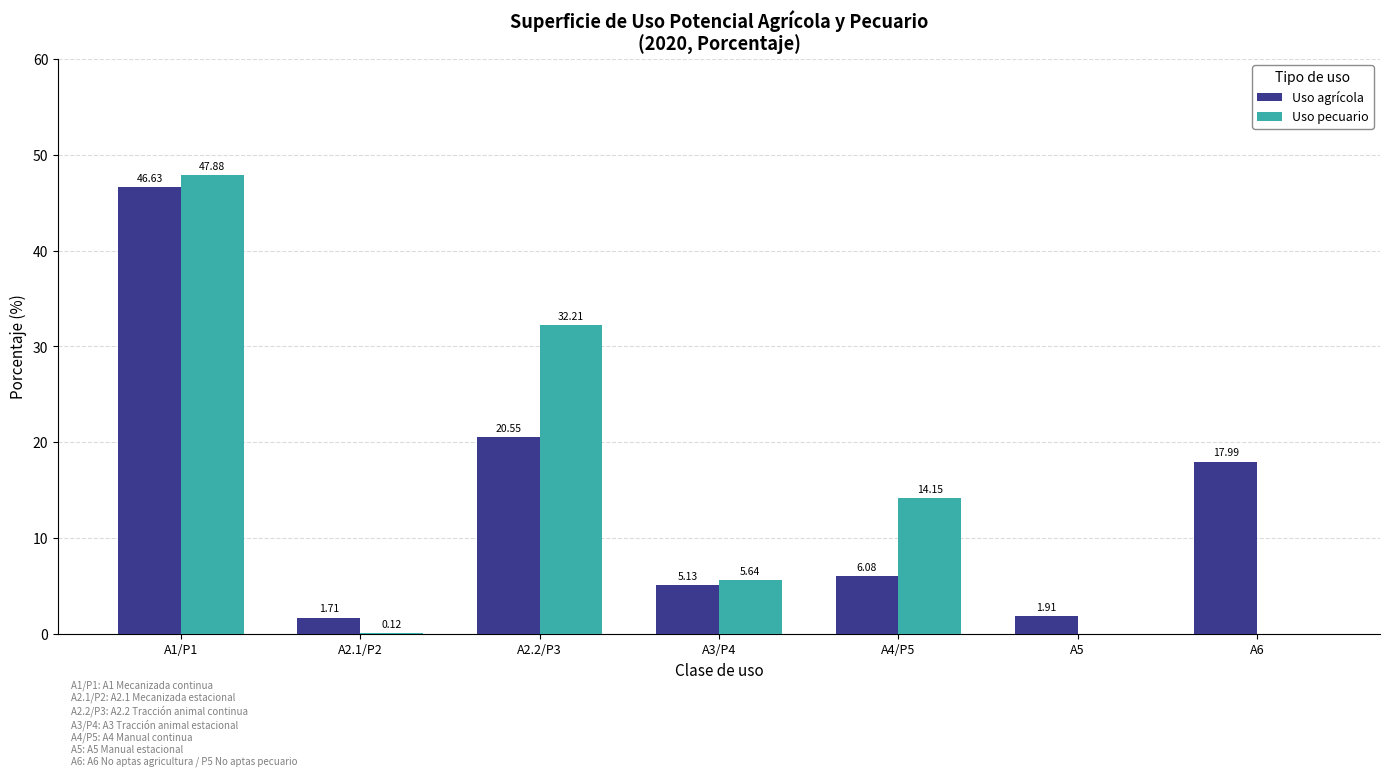

At which category is the sum across all series the highest?

A1/P1